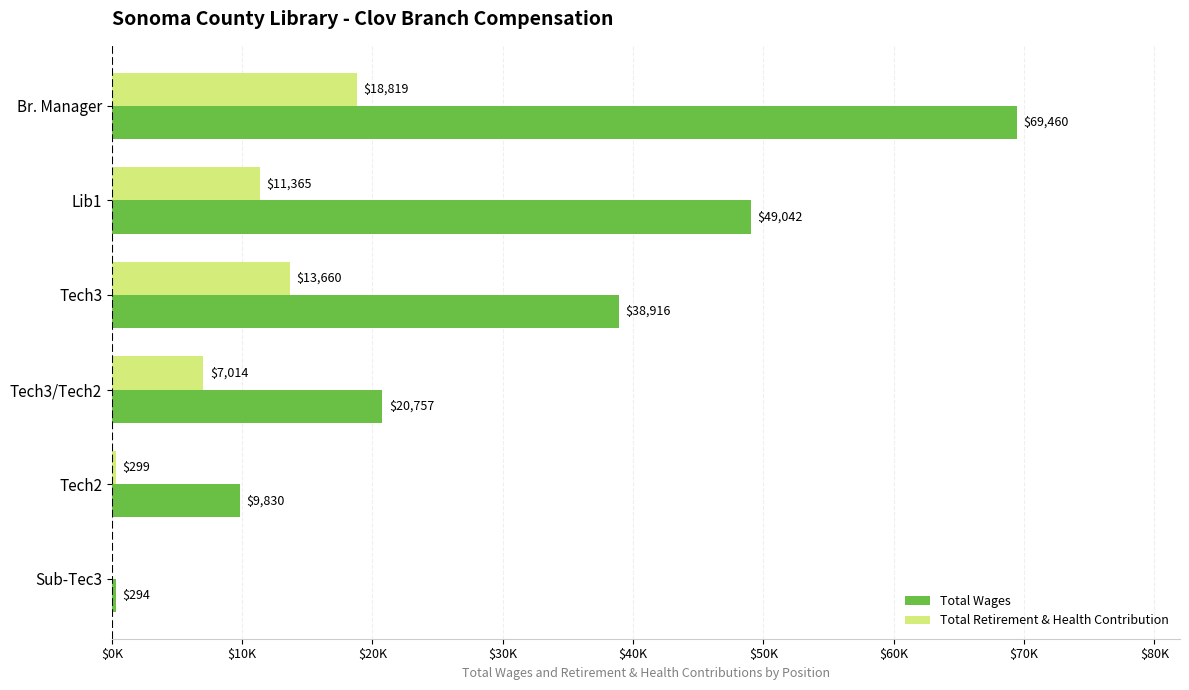

What are all the series names shown in the legend?

Total Wages, Total Retirement & Health Contribution